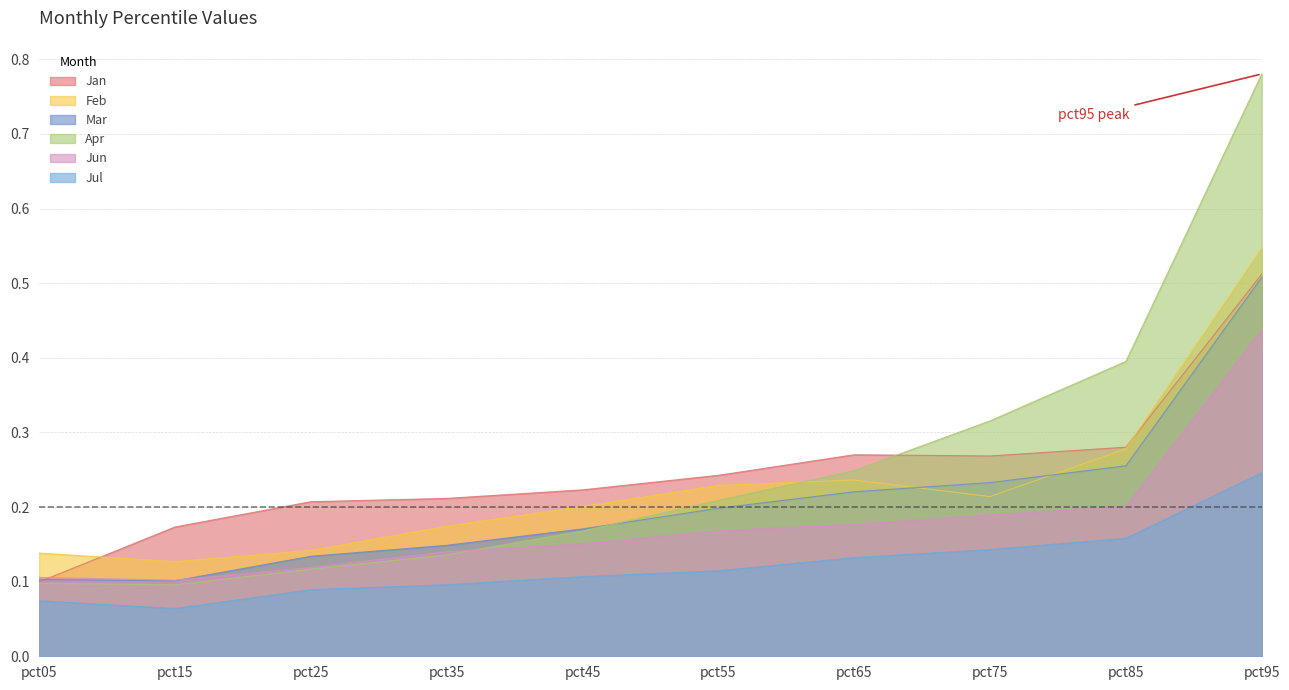

How many times do Jan and Apr cross each other?

1